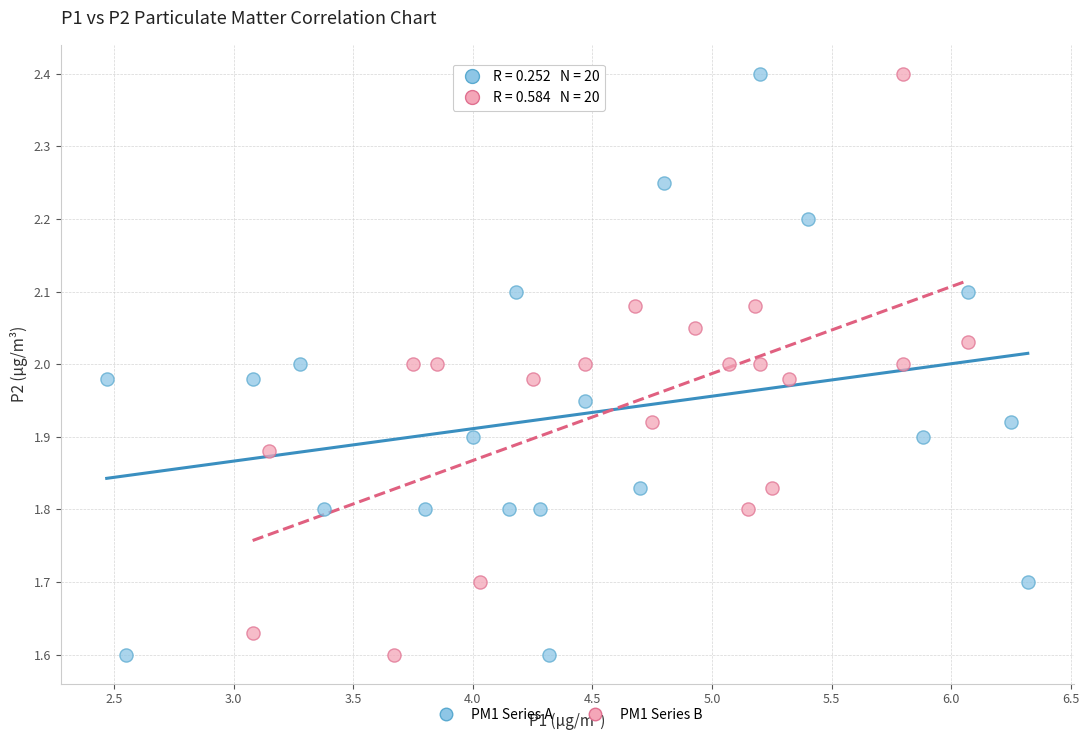

What are all the series names shown in the legend?

PM1 Series A, PM1 Series B